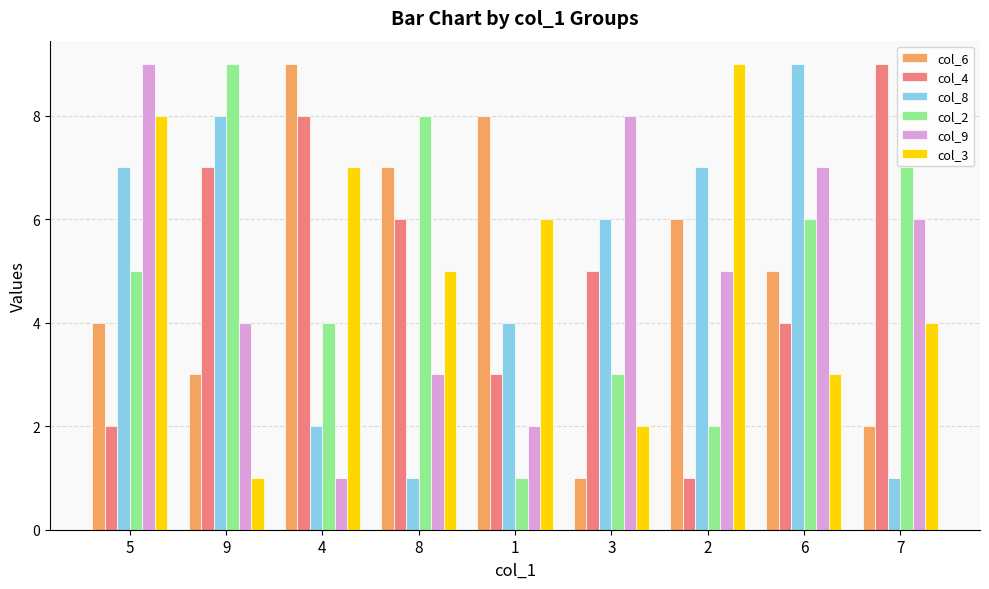

Reading left to right, what are all the values shown in this chart?

col_6: 4	3	9	7	8	1	6	5	2
col_4: 2	7	8	6	3	5	1	4	9
col_8: 7	8	2	1	4	6	7	9	1
col_2: 5	9	4	8	1	3	2	6	7
col_9: 9	4	1	3	2	8	5	7	6
col_3: 8	1	7	5	6	2	9	3	4